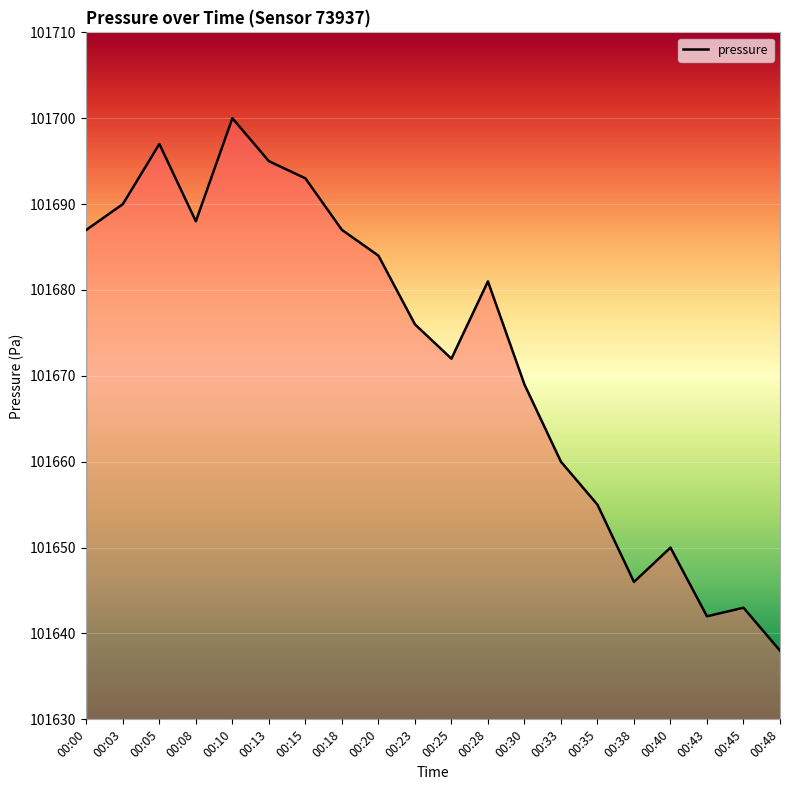

Does the chart have visible grid lines?

Yes